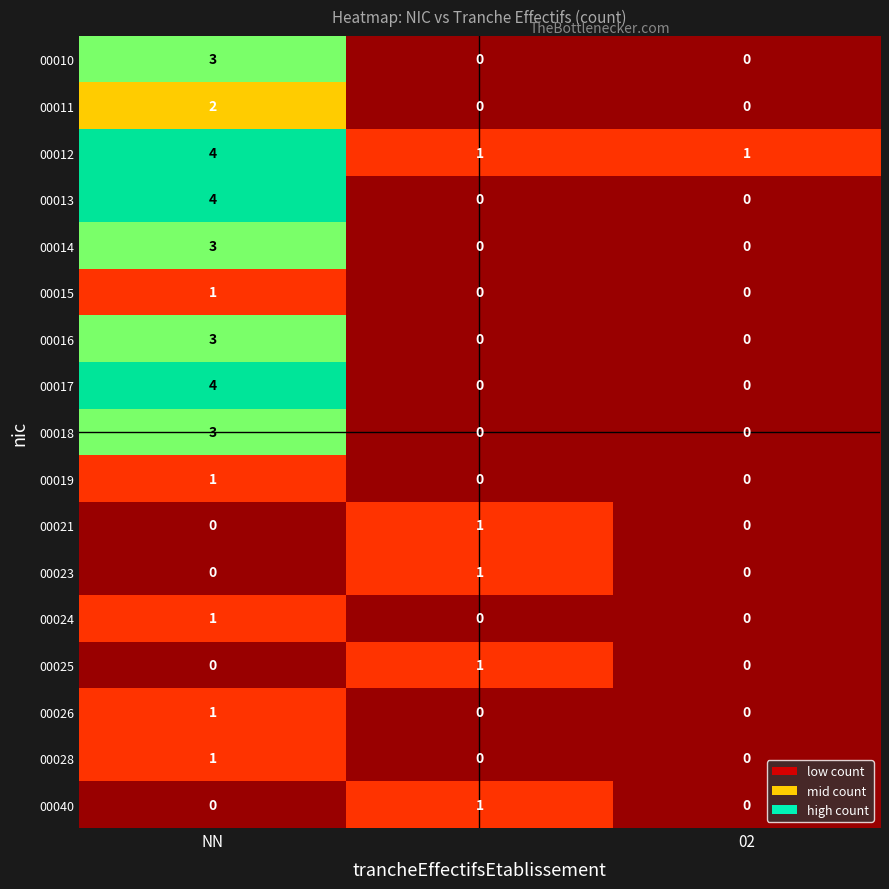

What is the highest value of the 00014 series?

3